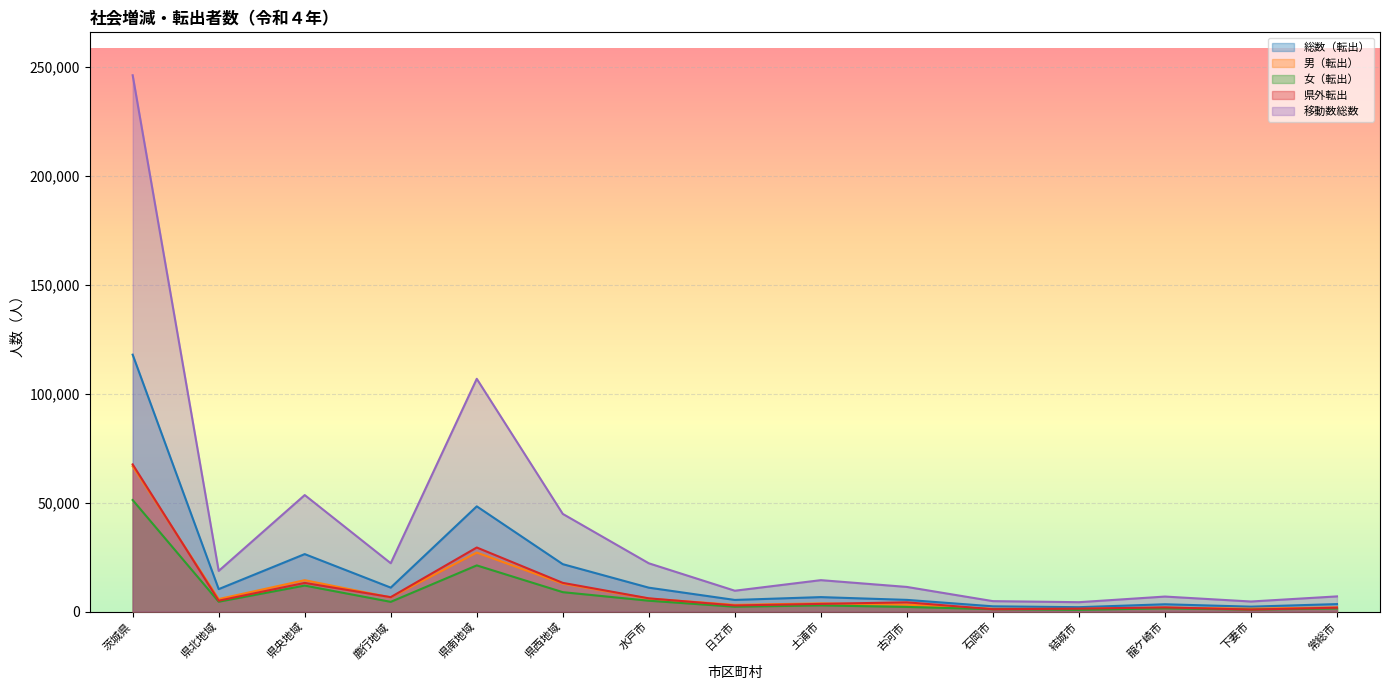

Reading left to right, list all the values displayed in this chart.

総数（転出）: 117944	10347	26419	11039	48338	21801	11011	5381	6680	5407	2453	2053	3394	2295	3480
男（転出）: 66719	5780	14447	6536	27106	12850	5991	3115	3806	3236	1305	1232	1861	1370	1985
女（転出）: 51225	4567	11972	4503	21232	8951	5020	2266	2874	2171	1148	821	1533	925	1495
県外転出: 67576	5042	13208	6662	29448	13216	6118	2846	3571	4290	1129	1382	1960	963	1825
移動数総数: 246178	18706	53513	22225	106870	44864	22200	9613	14462	11350	4833	4349	6932	4664	7008